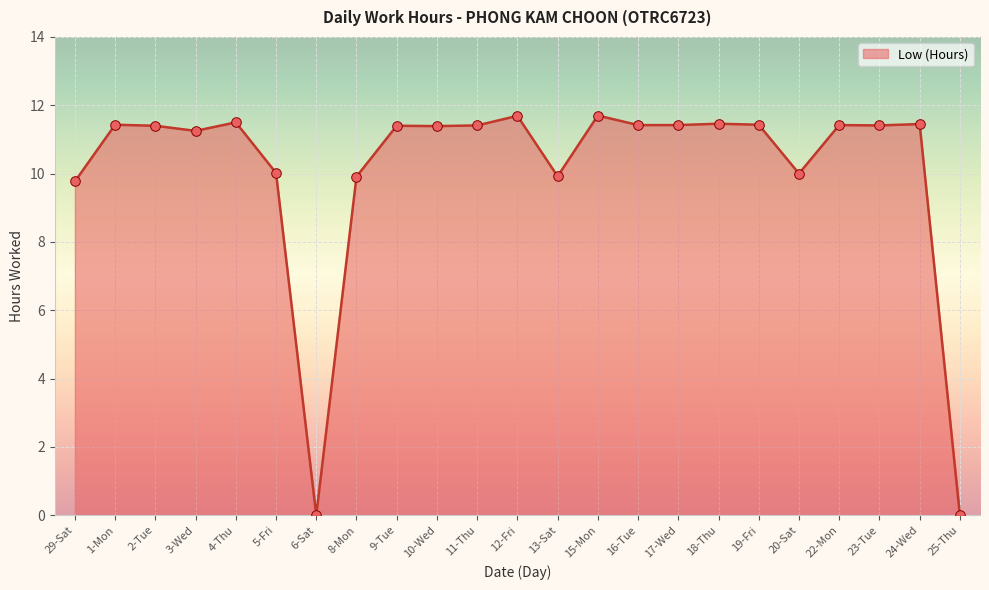

What is the ratio of the value at 19-Fri to the value at 16-Tue?

1.0